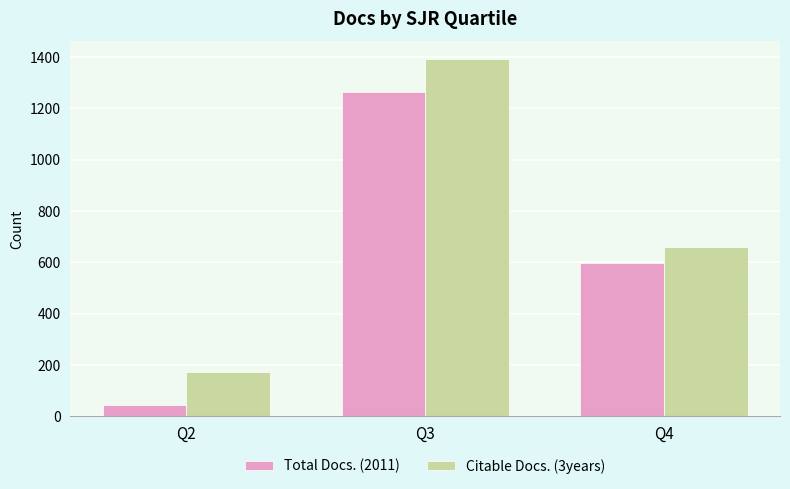

Which series has the largest total across all categories?

Citable Docs. (3years)